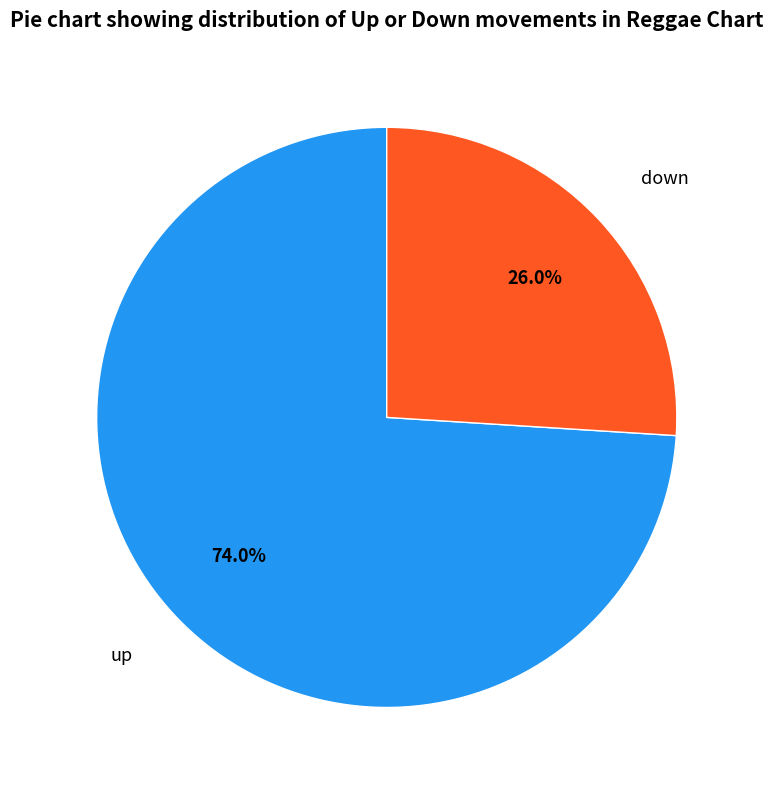

Combined, what portion of the pie is up and down?

100.0%